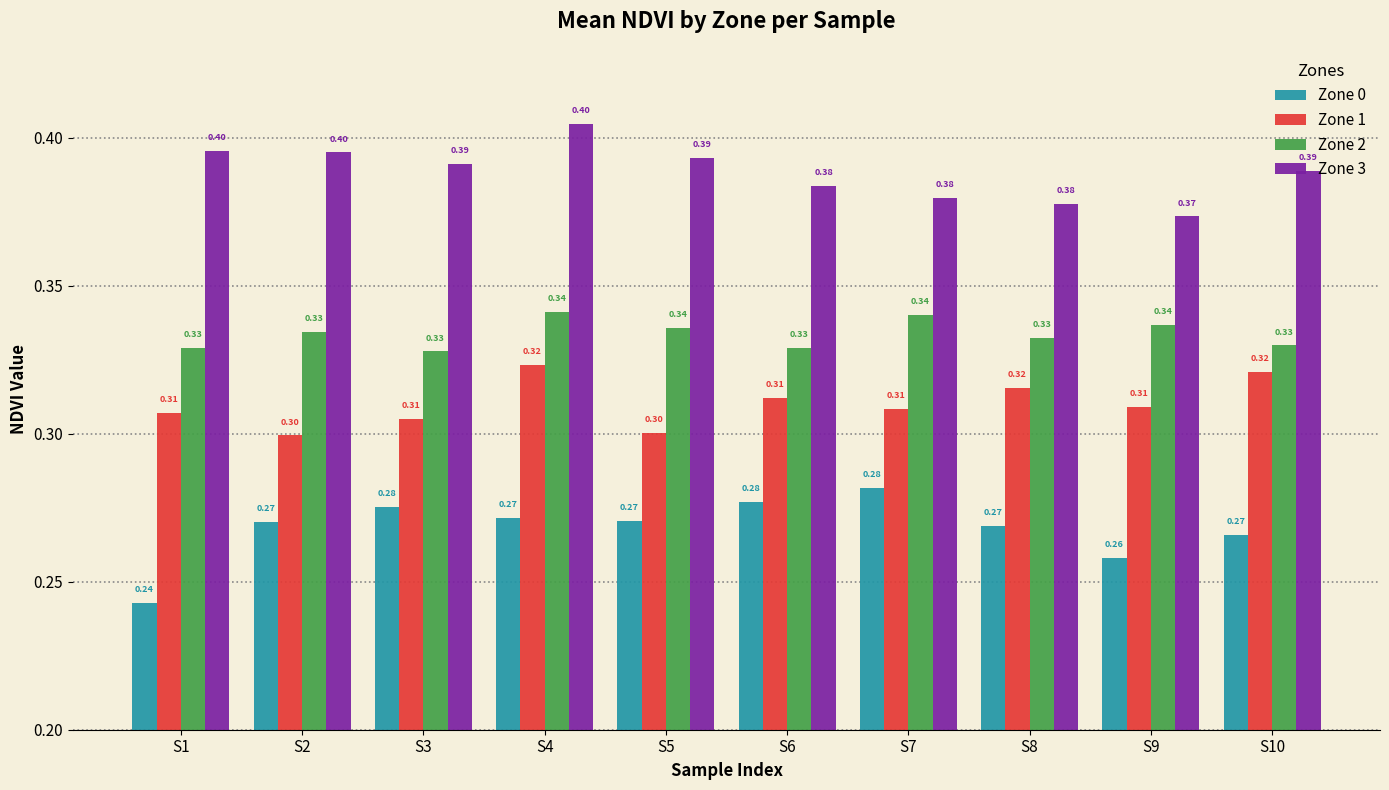

What is the total value across all series at S4?

1.3